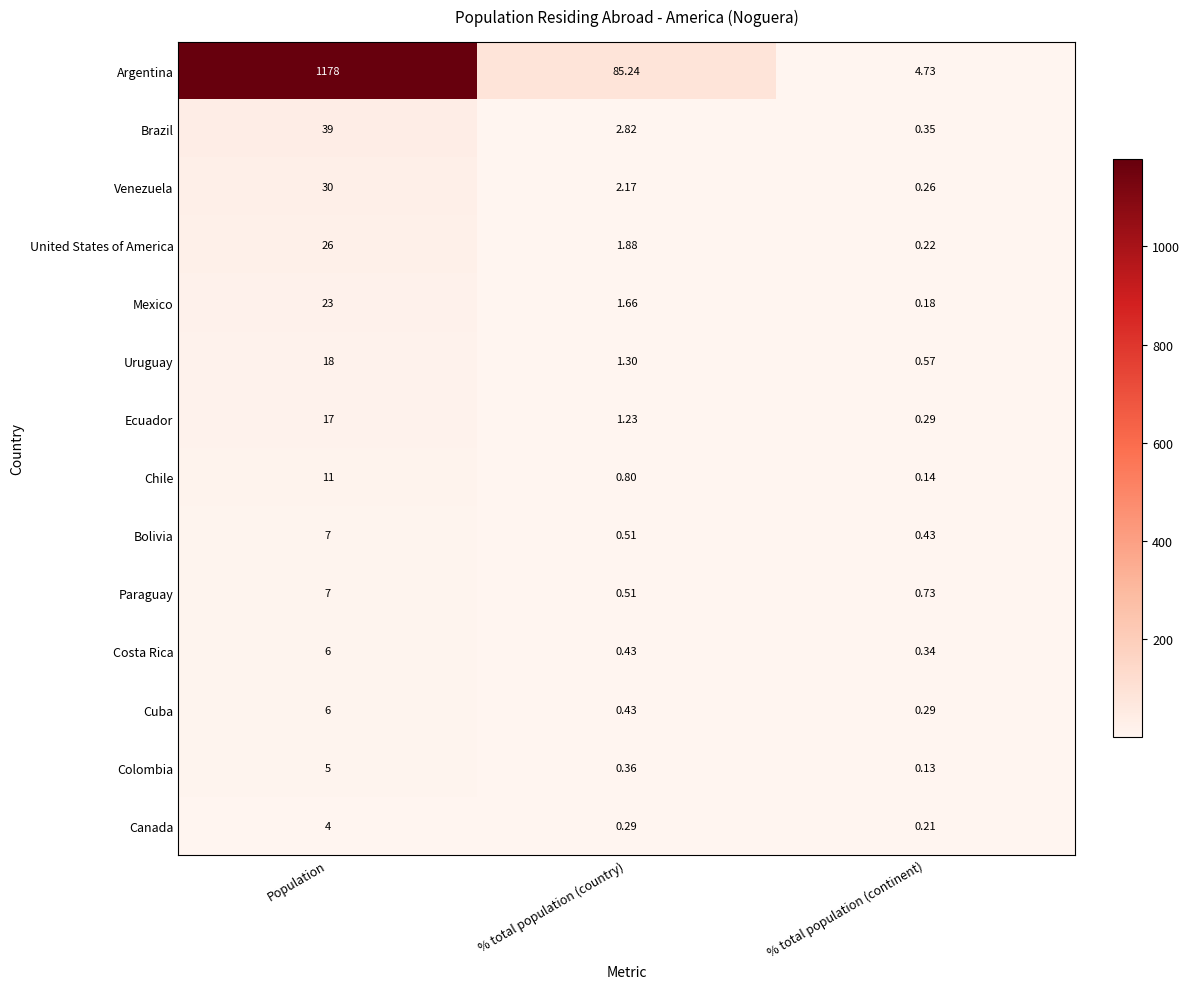

At which category is the sum across all series the highest?

Population